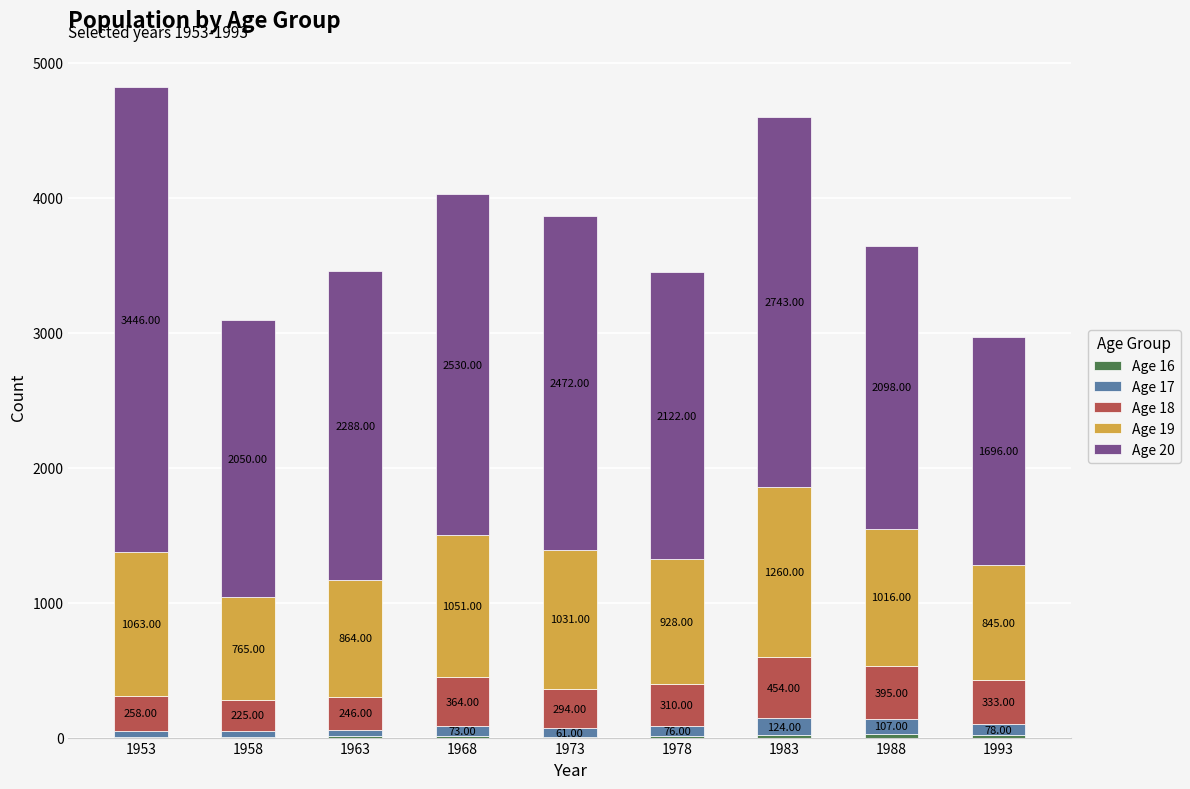

What is the total value across all series at 1973?

3865